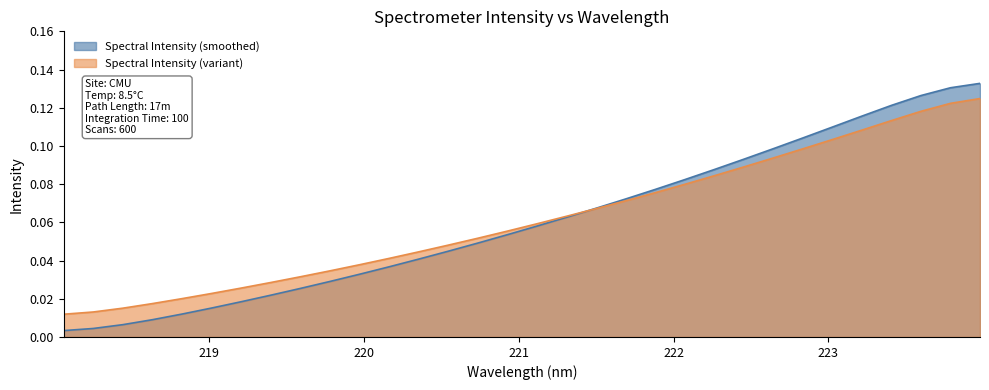

Rank the series by their maximum value, from highest to lowest.

Spectral Intensity (smoothed), Spectral Intensity (variant)